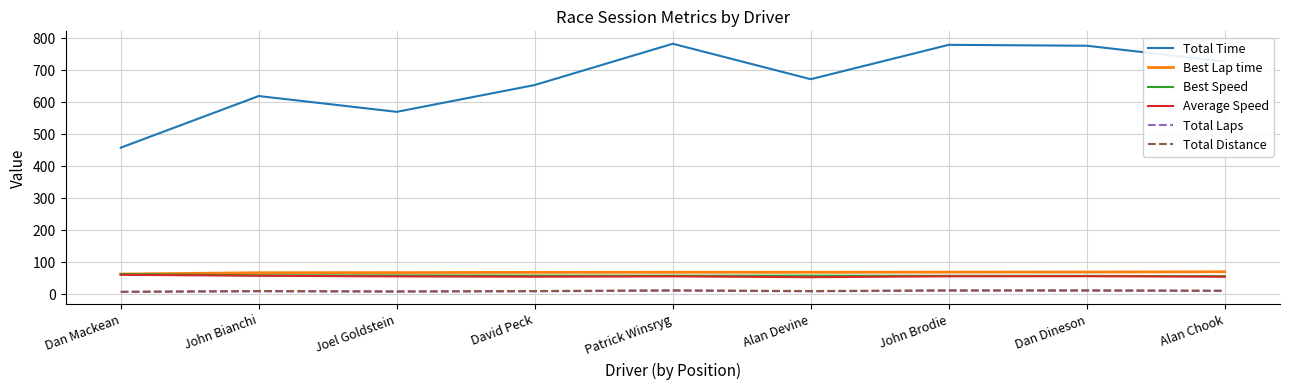

The Best Lap time series shows 24.5 at Dan Dineson. True or false?

False